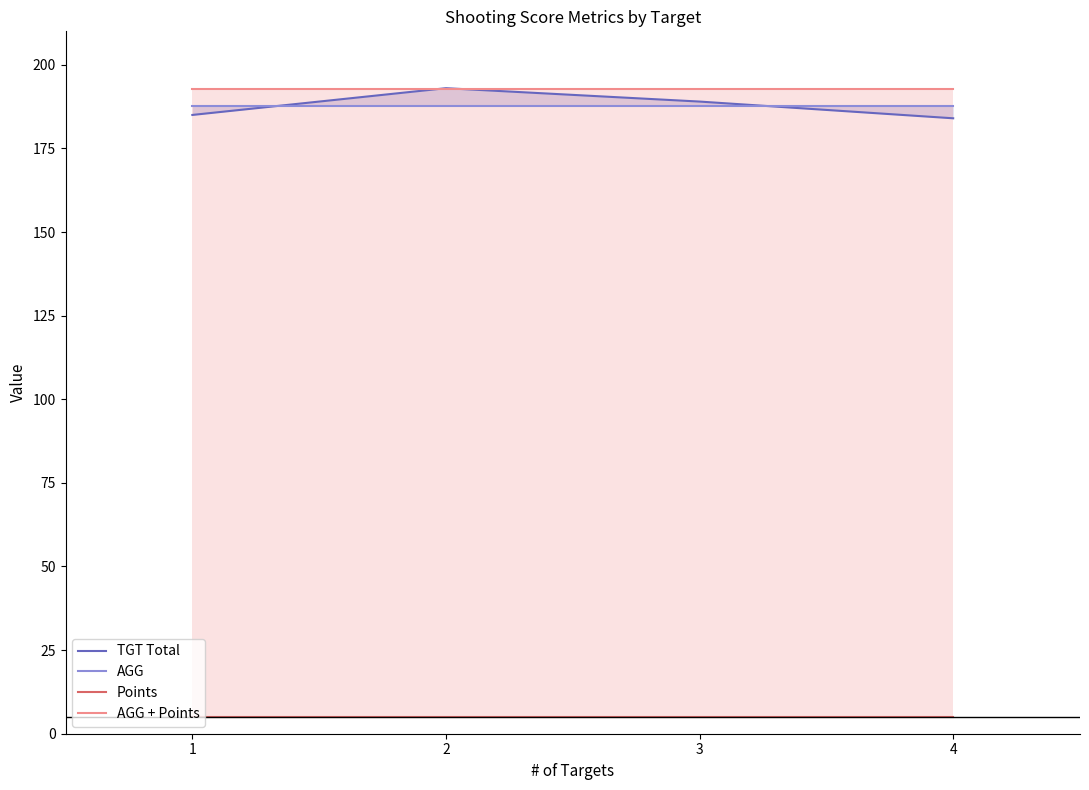

Which label corresponds to the smallest value in the chart?

1